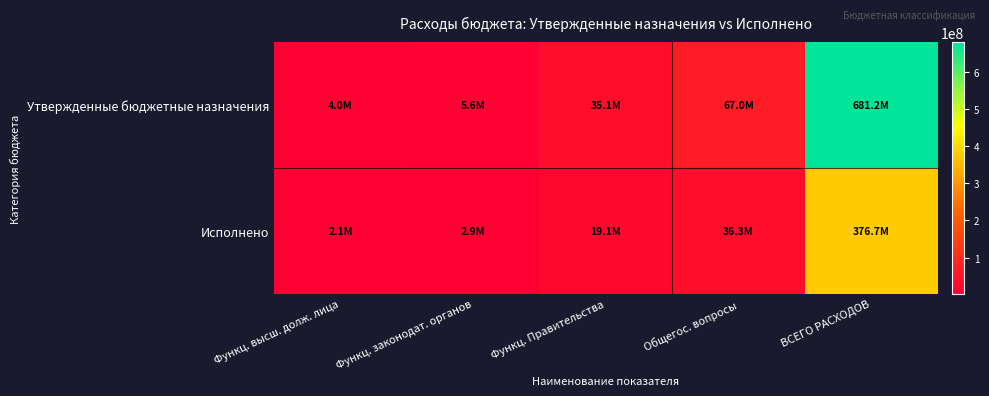

Reading left to right, extract all data points from this chart.

Утвержденные бюджетные назначения: Функц. высш. долж. лица=4038804.0	Функц. законодат. органов=5578900.0	Функц. Правительства=35064528.0	Общегос. вопросы=67013105.3	ВСЕГО РАСХОДОВ=681207052.5
Исполнено: Функц. высш. долж. лица=2120608.3	Функц. законодат. органов=2930712.0	Функц. Правительства=19134897.1	Общегос. вопросы=36304180.3	ВСЕГО РАСХОДОВ=376680657.8